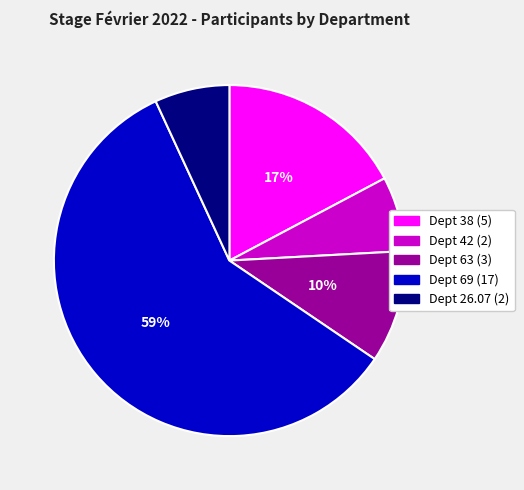

To the nearest percent, what is the average slice percentage?

20%